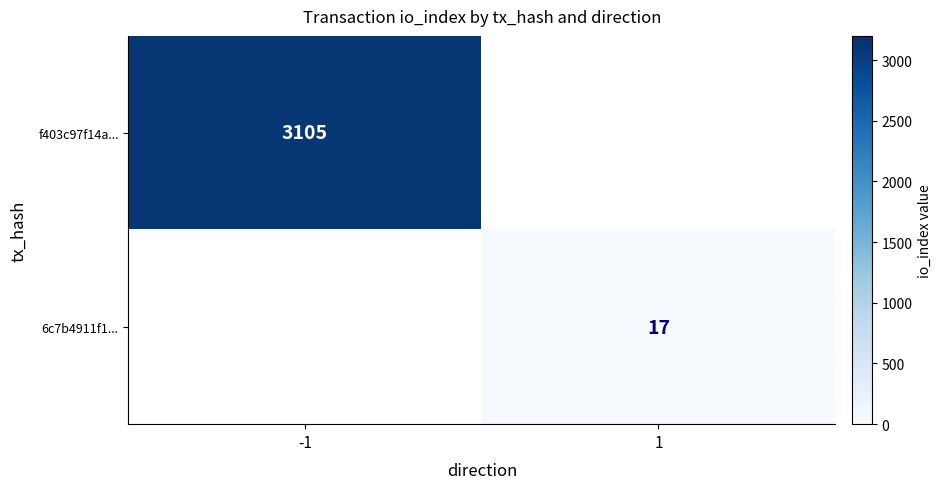

Is it true that f403c97f14a... equals 771 at -1?

False